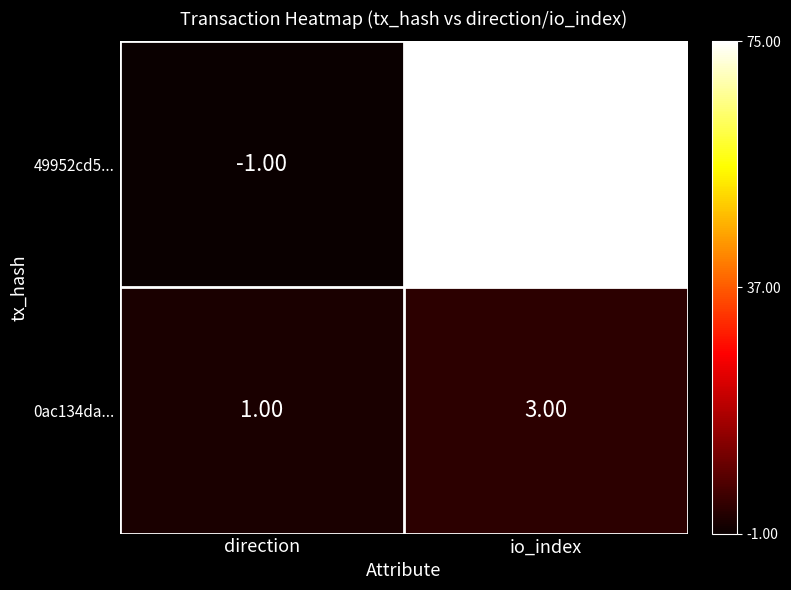

Which series has the largest total across all categories?

49952cd5...